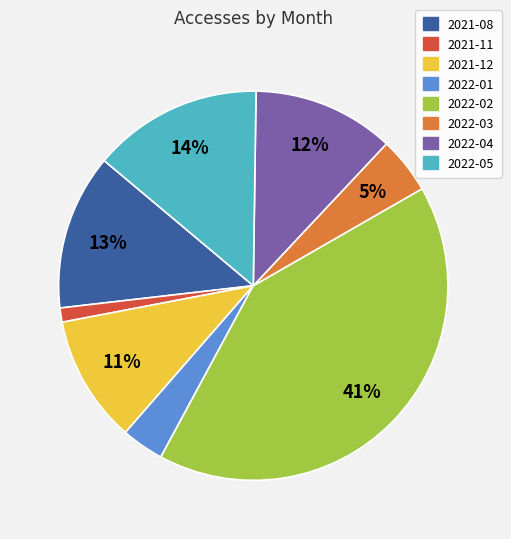

The 2022-05 slice represents 14% of the pie. True or false?

True